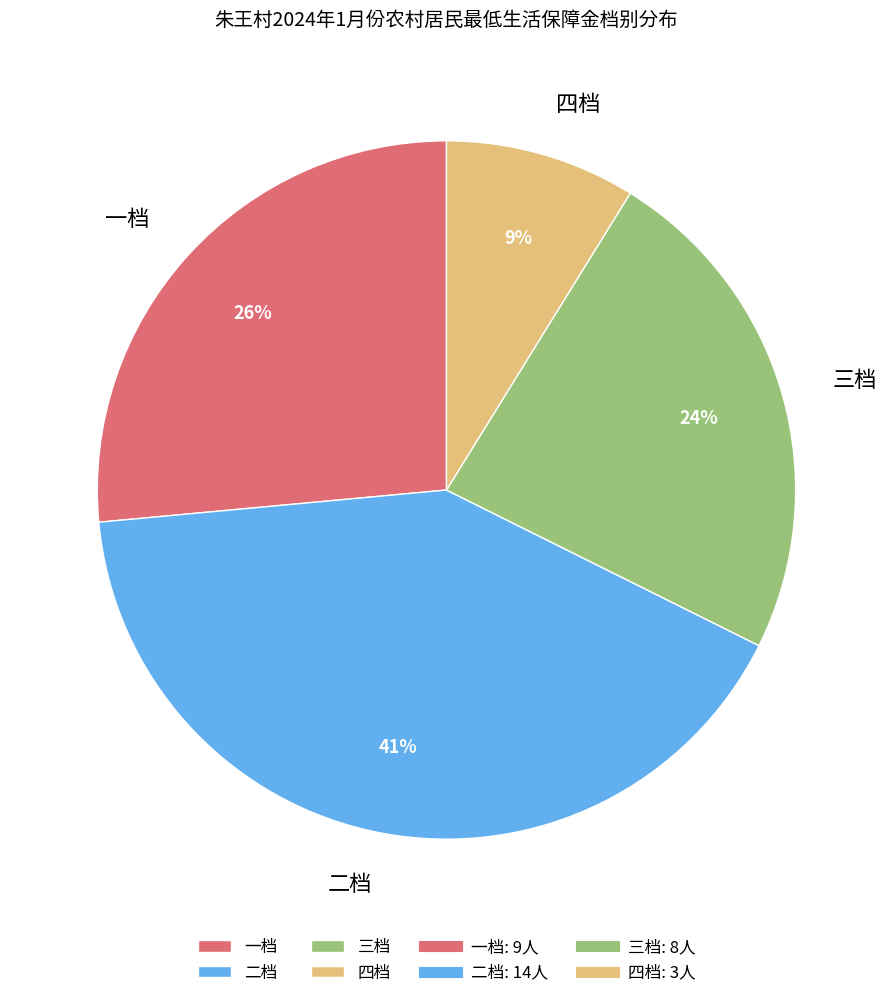

The 四档 slice represents 1% of the pie. True or false?

False